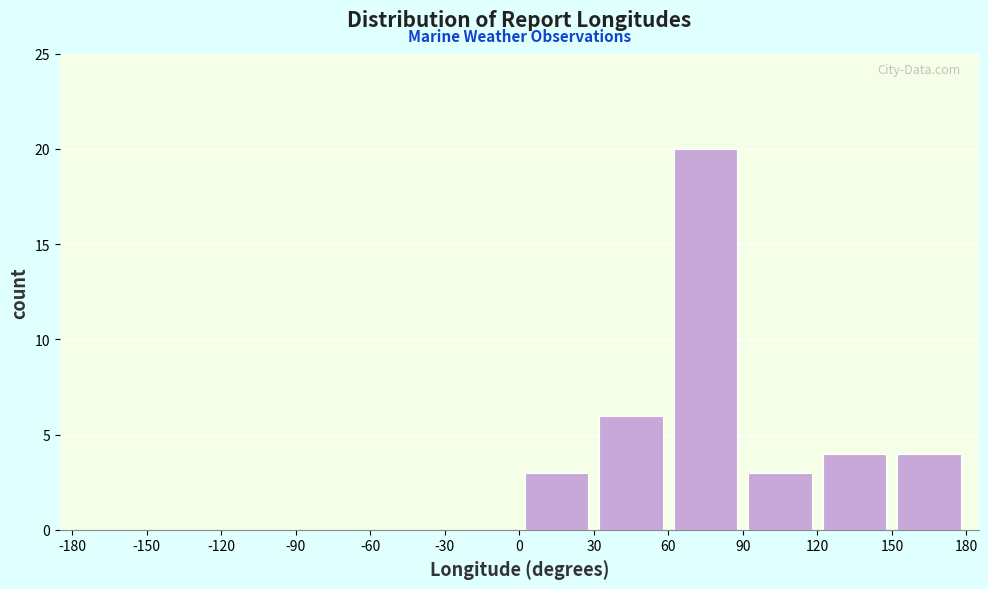

Reading left to right, transcribe this chart: for each bar, give the range it covers on the x-axis and its height. The values are not printed on the chart, so give them approximately, as read against the axis.

-180 to -150: 0
-150 to -120: 0
-120 to -90: 0
-90 to -60: 0
-60 to -30: 0
-30 to 0: 0
0 to 30: 3
30 to 60: 6
60 to 90: 20
90 to 120: 3
120 to 150: 4
150 to 180: 4